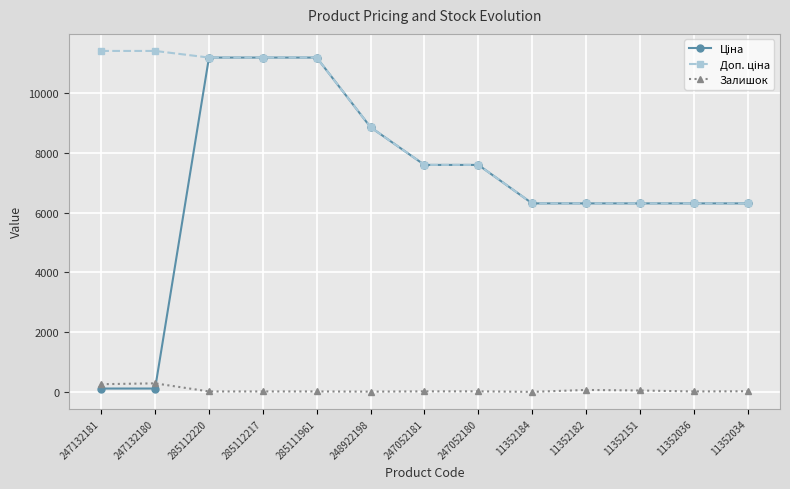

What is the greatest value displayed?

11410.0